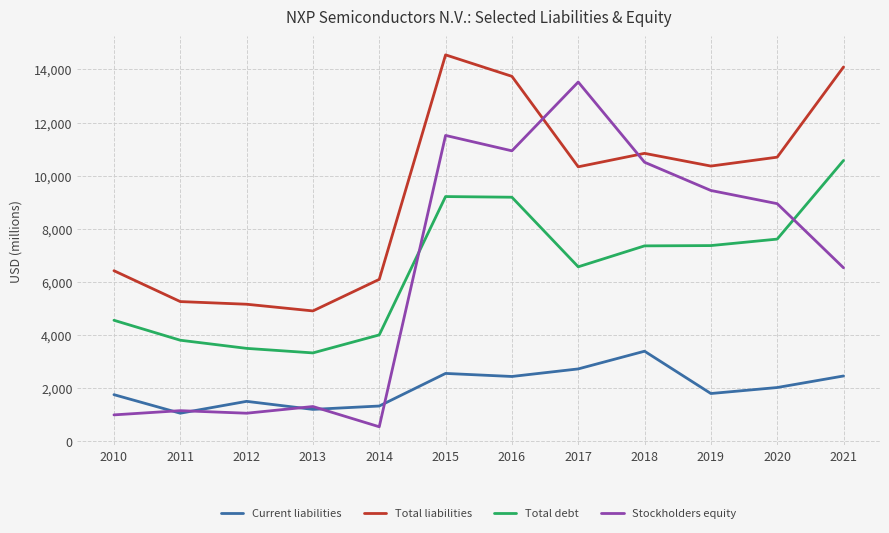

Where is the first local minimum for Current liabilities?

2011